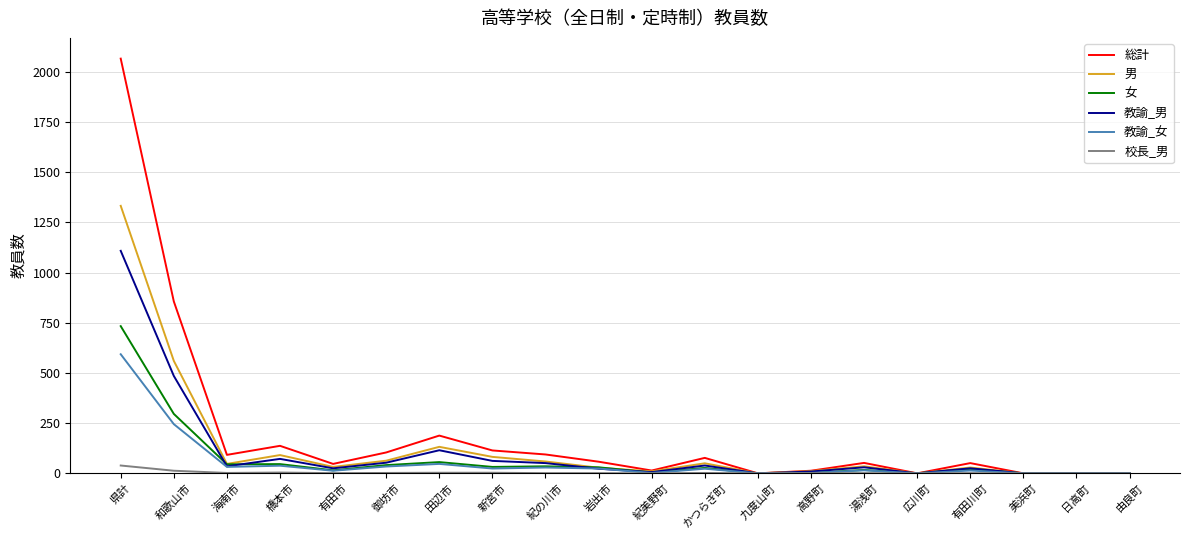

Between 和歌山市 and 高野町, which series saw the biggest shift?

総計